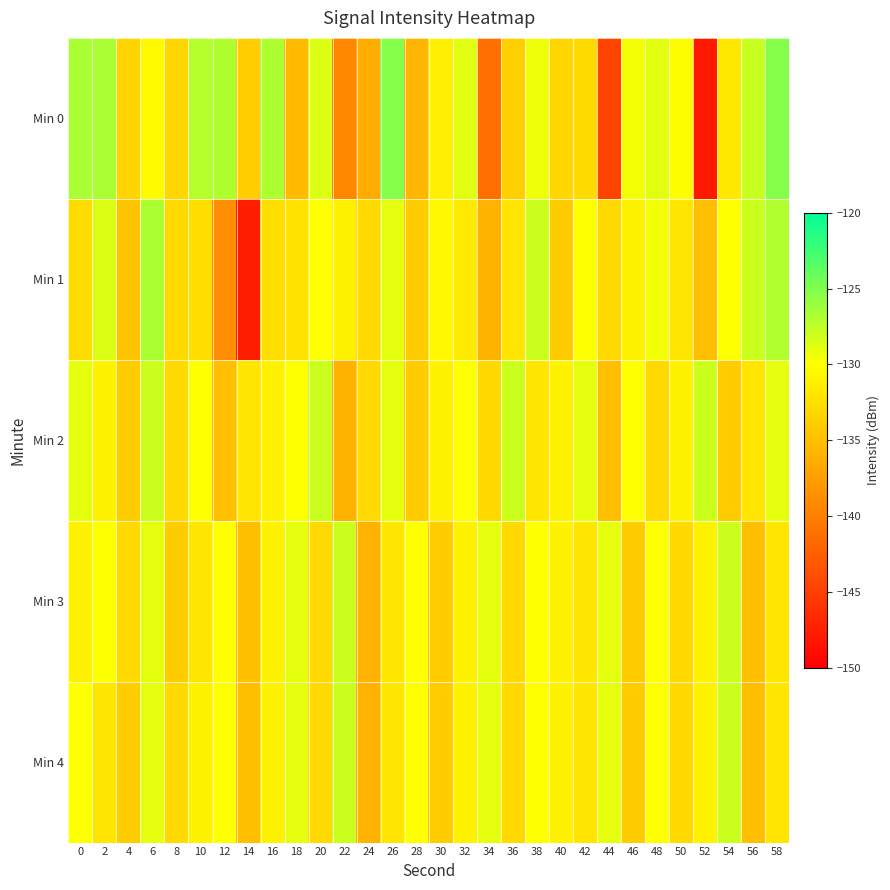

What is the greatest value displayed?

-125.2